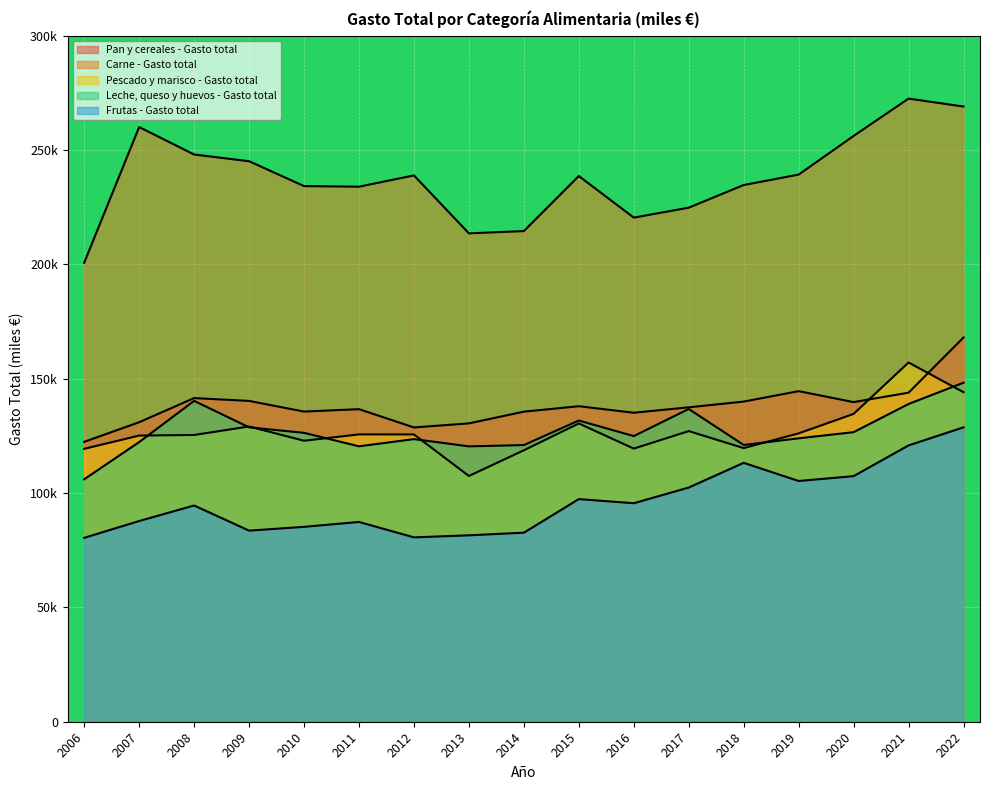

What is the spread (max minus min) of values at 2020?

148.8